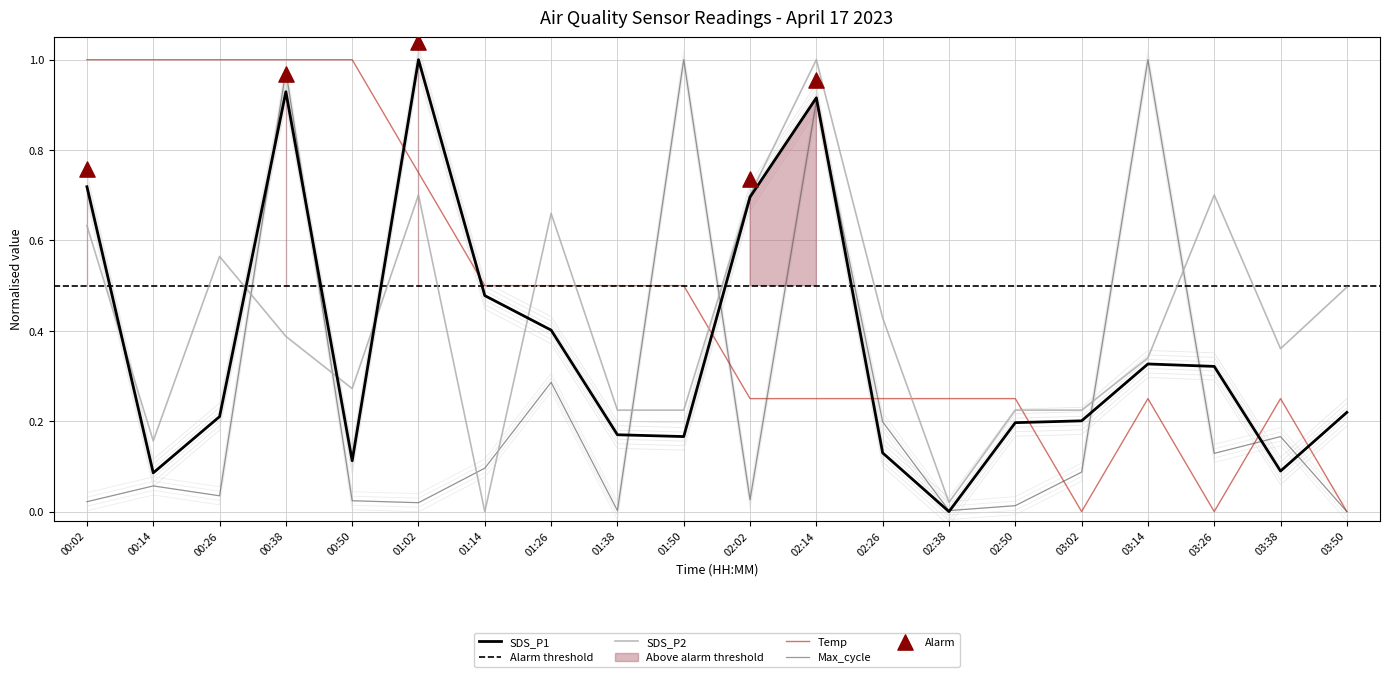

What are all the series names shown in the legend?

SDS_P1, SDS_P2, Temp, Max_cycle